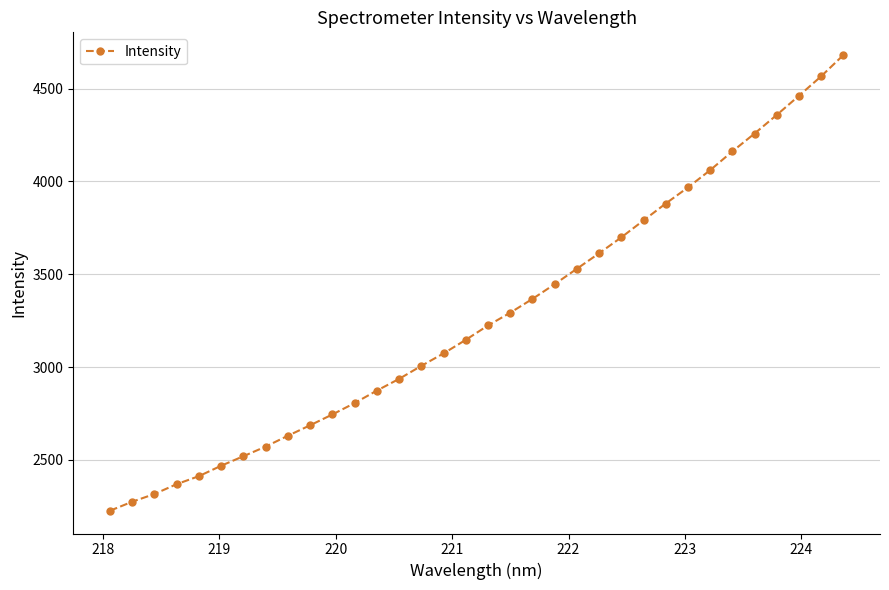

What is the difference between the maximum and minimum values?

2454.2